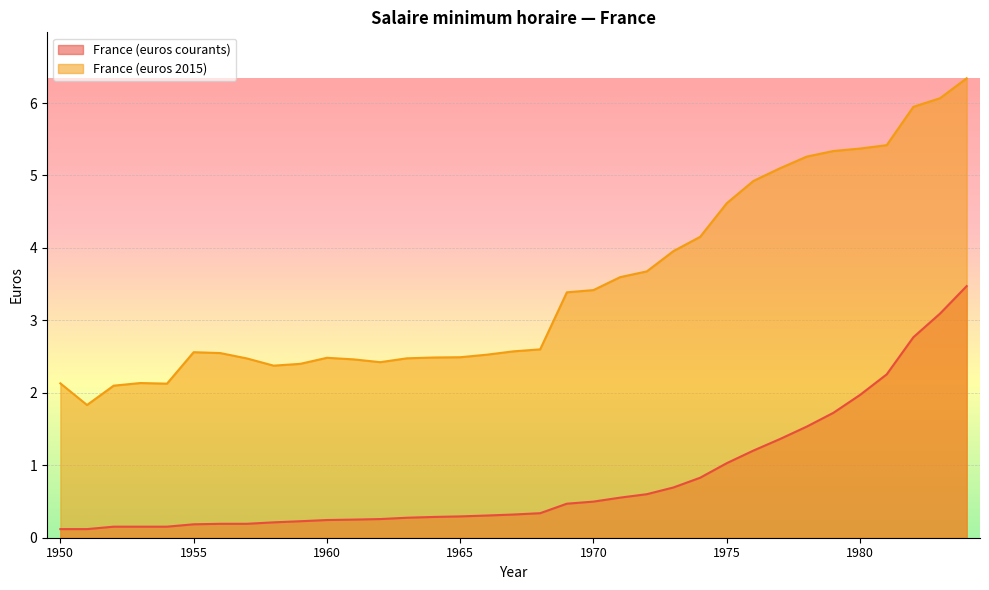

List the series in order of their peak value, lowest first.

France (euros courants), France (euros 2015)